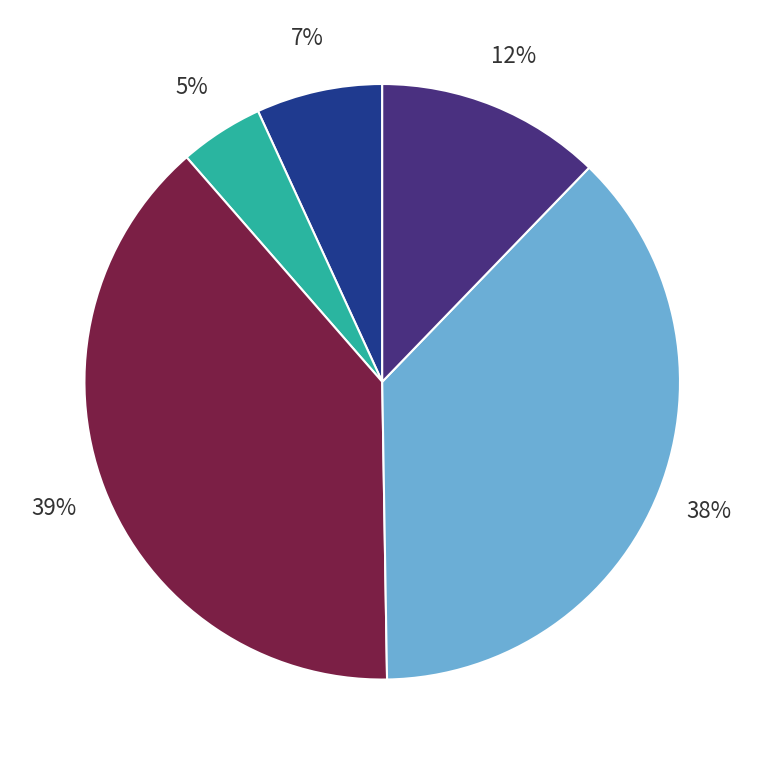

To the nearest percent, what is the average slice percentage?

20%